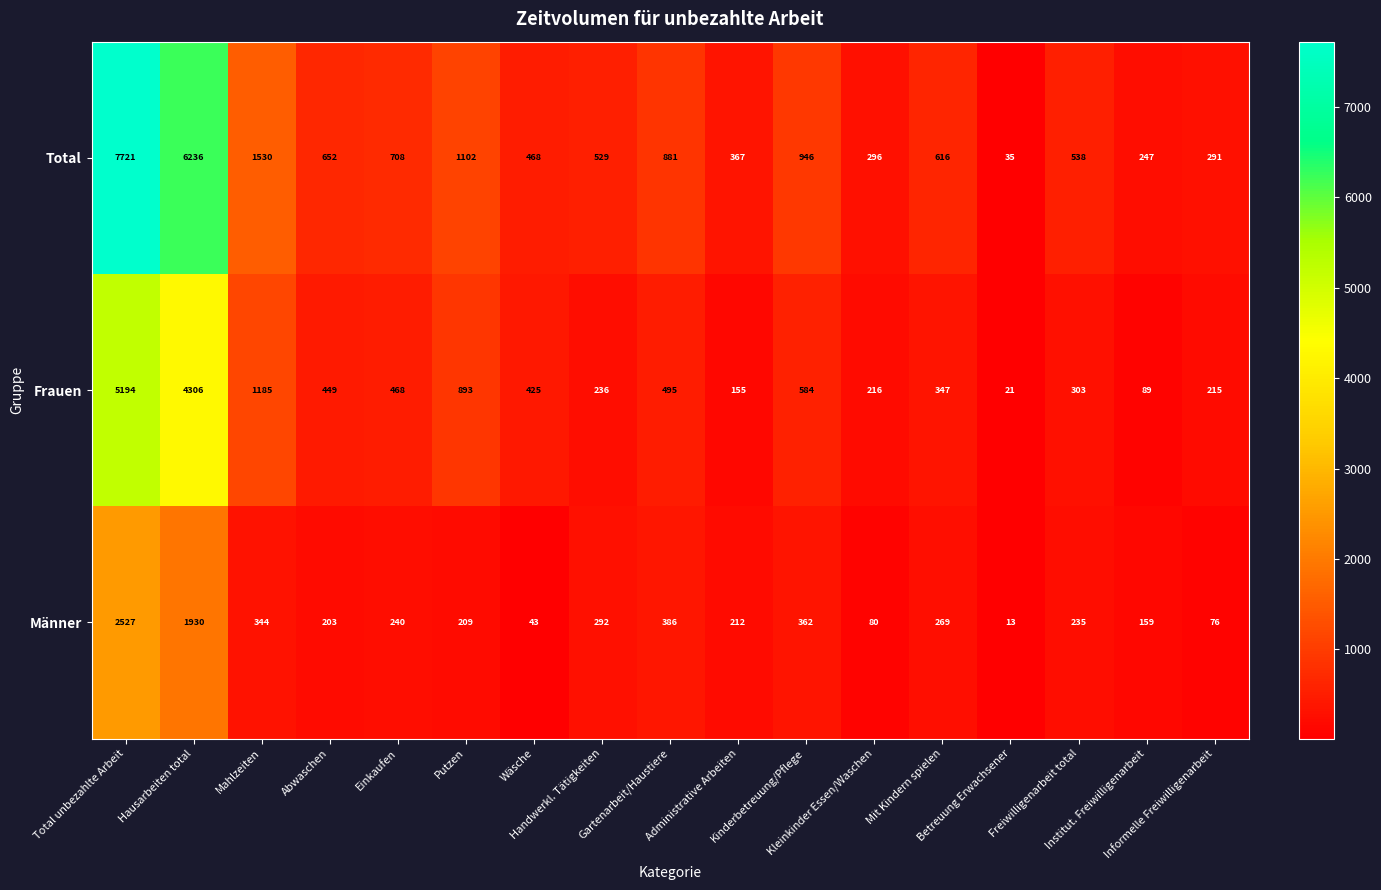

What is the total value across all series at Kinderbetreuung/Pflege?

1892